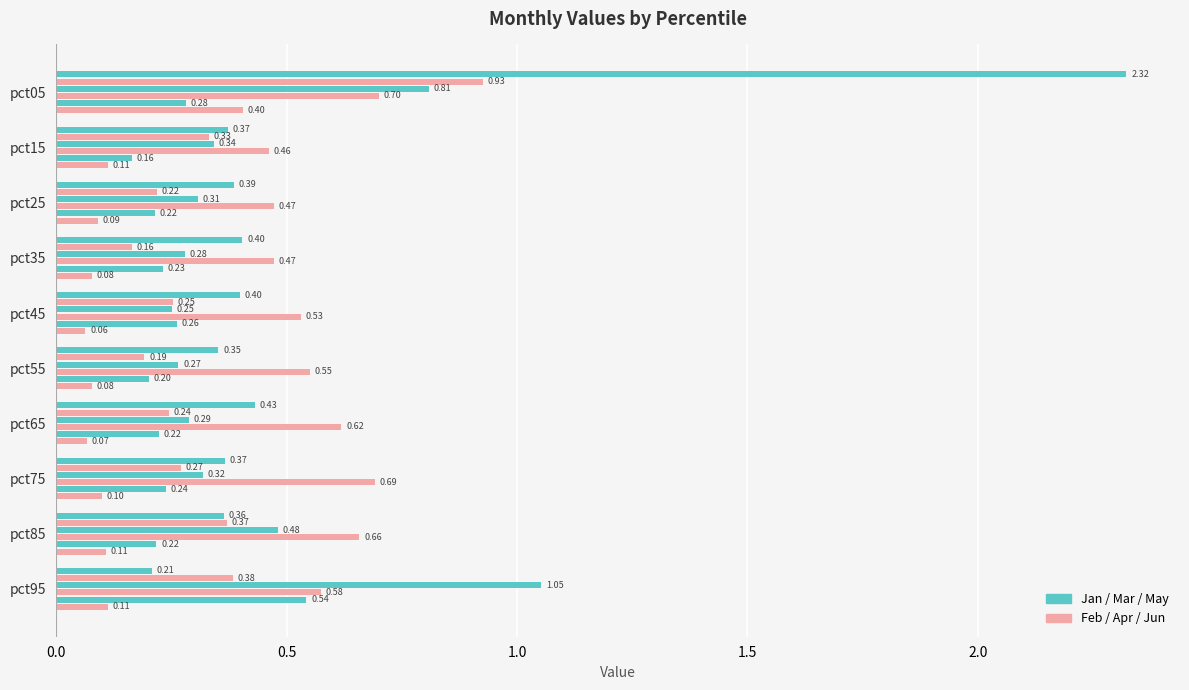

What is the value of the Jun bar at the 7th from the left?

0.1